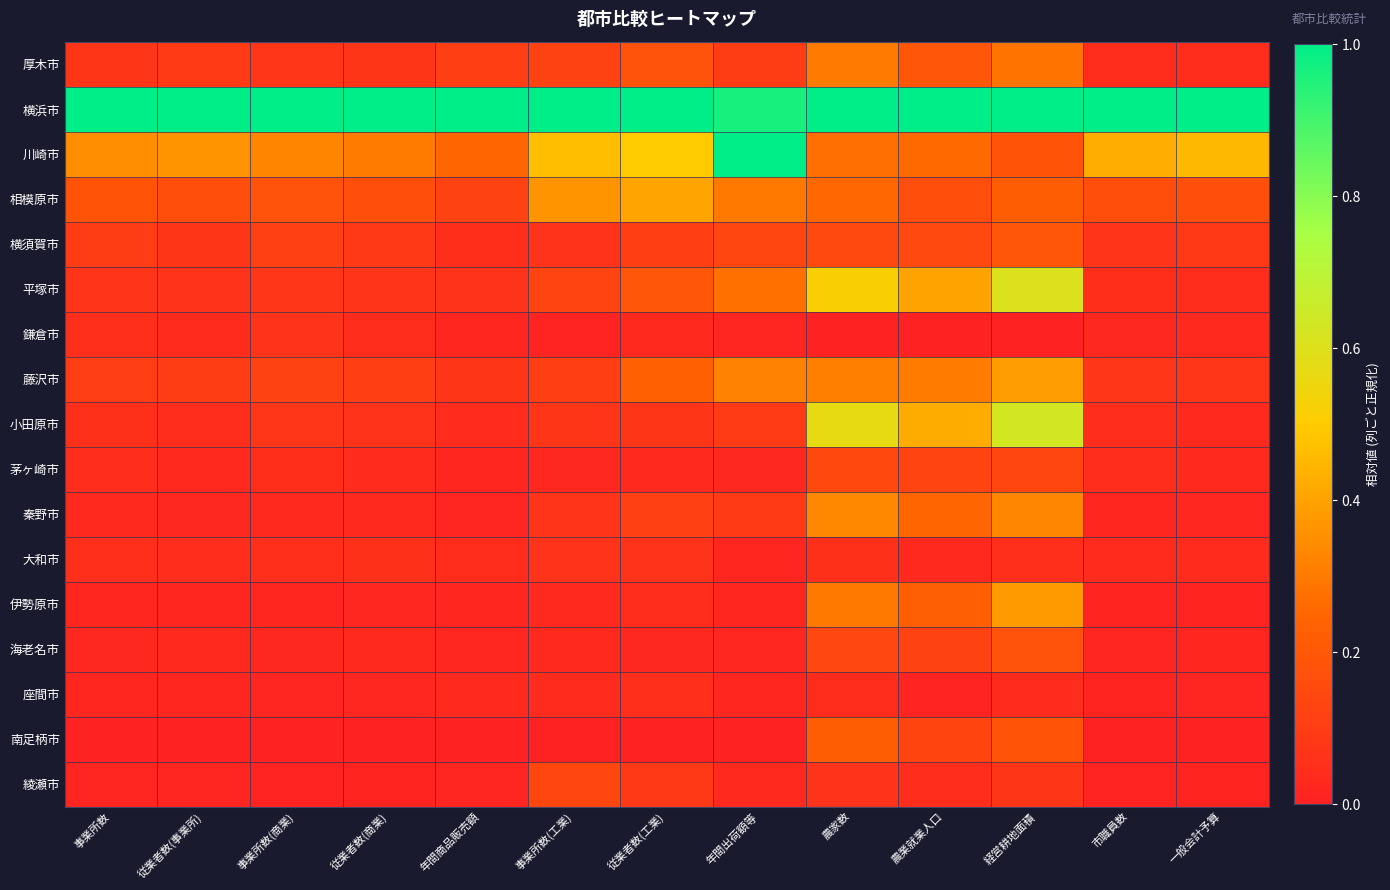

Which category has the highest value across all series?

事業所数